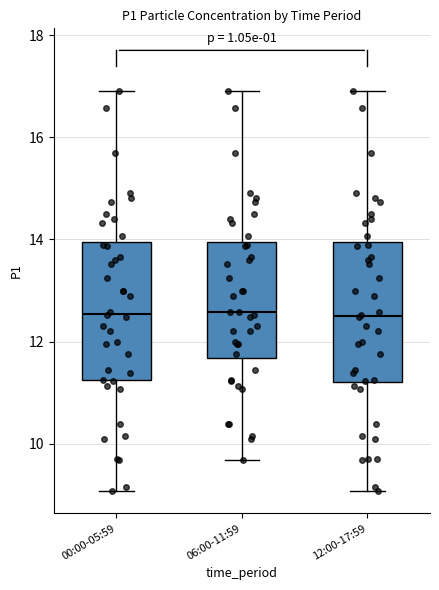

Reading left to right, read every box against the y-axis: the position of its median line, the range the box covers, and the ends of its whiskers. The values are not printed on the chart, so give them approximately, as read against the axis.

00:00-05:59: median 12.6, box 11.2 to 14.0, whiskers 9.0 to 17.0
06:00-11:59: median 12.6, box 11.6 to 14.0, whiskers 9.6 to 17.0
12:00-17:59: median 12.6, box 11.2 to 14.0, whiskers 9.0 to 17.0